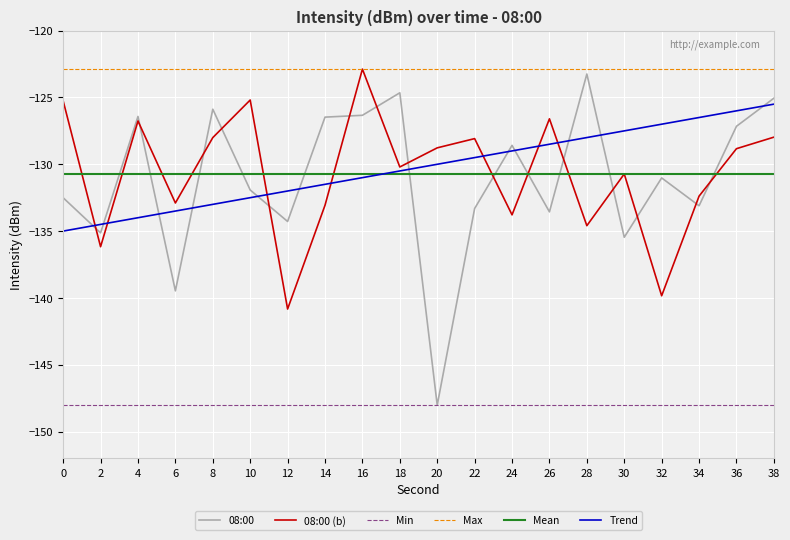

What is the total value across all series at 16?

-781.8